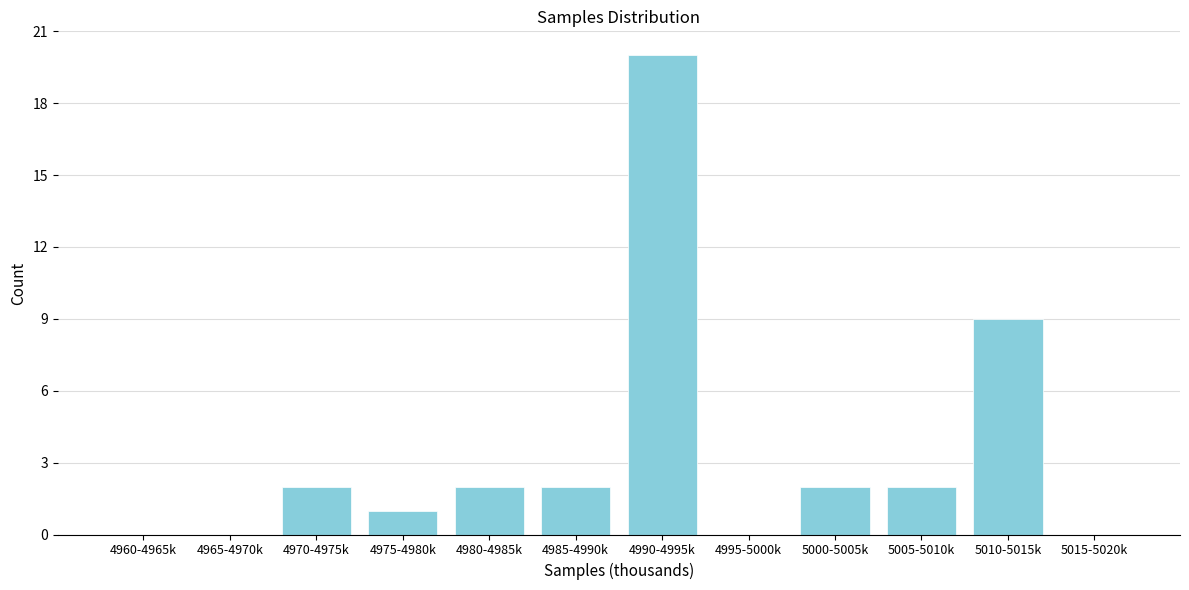

Reading left to right, extract all data points from this chart.

4960-4965k=0	4965-4970k=0	4970-4975k=2	4975-4980k=1	4980-4985k=2	4985-4990k=2	4990-4995k=20	4995-5000k=0	5000-5005k=2	5005-5010k=2	5010-5015k=9	5015-5020k=0